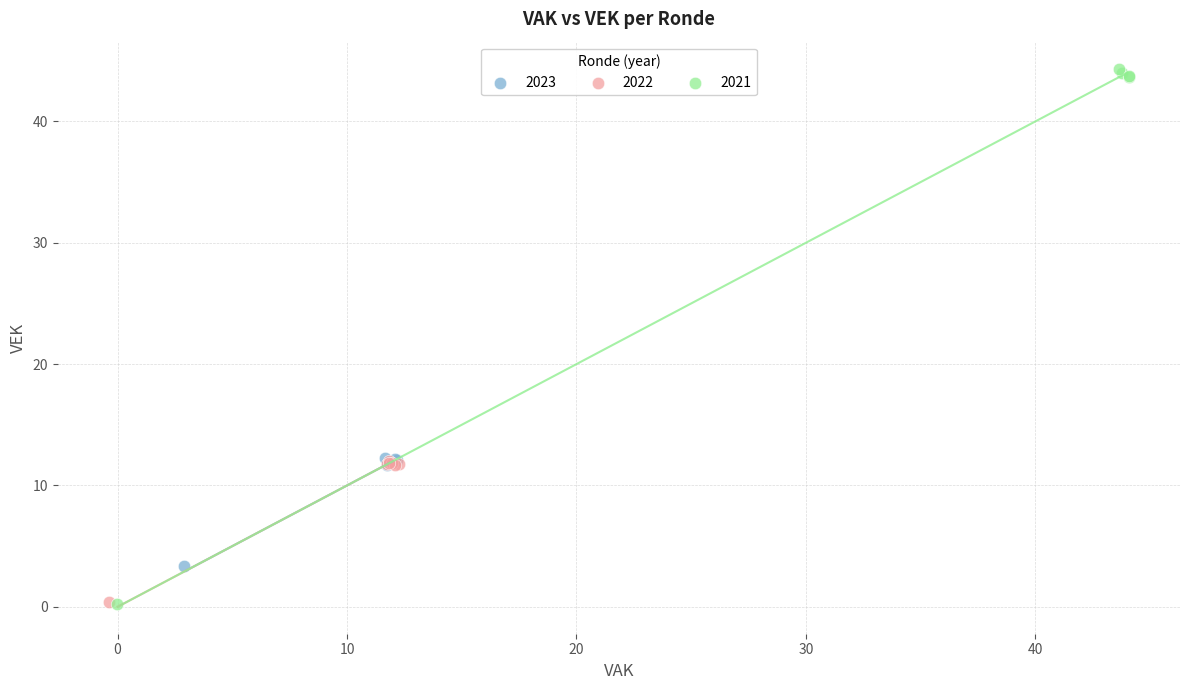

Which series contains the highest Y value?

2021